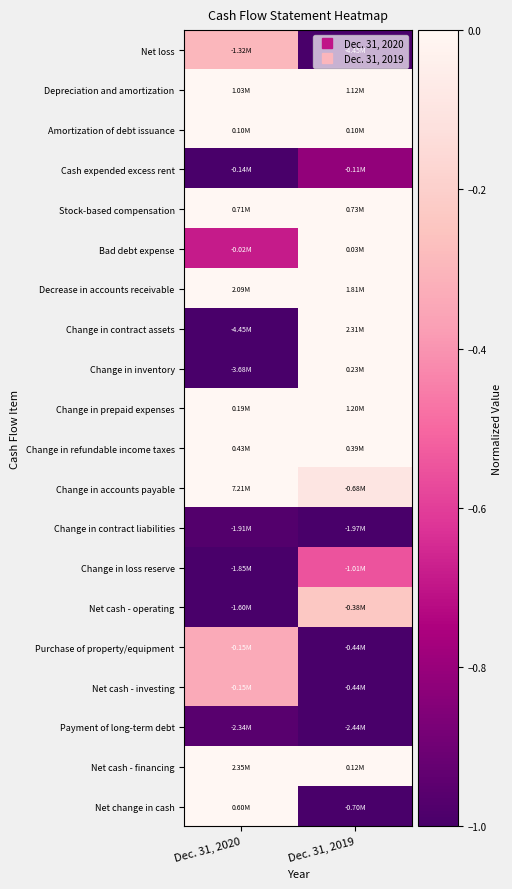

Reading right to left, extract all data points from this chart.

Net loss: Dec. 31, 2019=-1.0	Dec. 31, 2020=-0.3
Depreciation and amortization: Dec. 31, 2019=1.0	Dec. 31, 2020=0.9
Amortization of debt issuance: Dec. 31, 2019=1.0	Dec. 31, 2020=1.0
Cash expended excess rent: Dec. 31, 2019=-0.8	Dec. 31, 2020=-1.0
Stock-based compensation: Dec. 31, 2019=1.0	Dec. 31, 2020=1.0
Bad debt expense: Dec. 31, 2019=1.0	Dec. 31, 2020=-0.7
Decrease in accounts receivable: Dec. 31, 2019=0.9	Dec. 31, 2020=1.0
Change in contract assets: Dec. 31, 2019=0.5	Dec. 31, 2020=-1.0
Change in inventory: Dec. 31, 2019=0.1	Dec. 31, 2020=-1.0
Change in prepaid expenses: Dec. 31, 2019=1.0	Dec. 31, 2020=0.2
Change in refundable income taxes: Dec. 31, 2019=0.9	Dec. 31, 2020=1.0
Change in accounts payable: Dec. 31, 2019=-0.1	Dec. 31, 2020=1.0
Change in contract liabilities: Dec. 31, 2019=-1.0	Dec. 31, 2020=-1.0
Change in loss reserve: Dec. 31, 2019=-0.5	Dec. 31, 2020=-1.0
Net cash - operating: Dec. 31, 2019=-0.2	Dec. 31, 2020=-1.0
Purchase of property/equipment: Dec. 31, 2019=-1.0	Dec. 31, 2020=-0.3
Net cash - investing: Dec. 31, 2019=-1.0	Dec. 31, 2020=-0.3
Payment of long-term debt: Dec. 31, 2019=-1.0	Dec. 31, 2020=-1.0
Net cash - financing: Dec. 31, 2019=0.1	Dec. 31, 2020=1.0
Net change in cash: Dec. 31, 2019=-1.0	Dec. 31, 2020=0.9